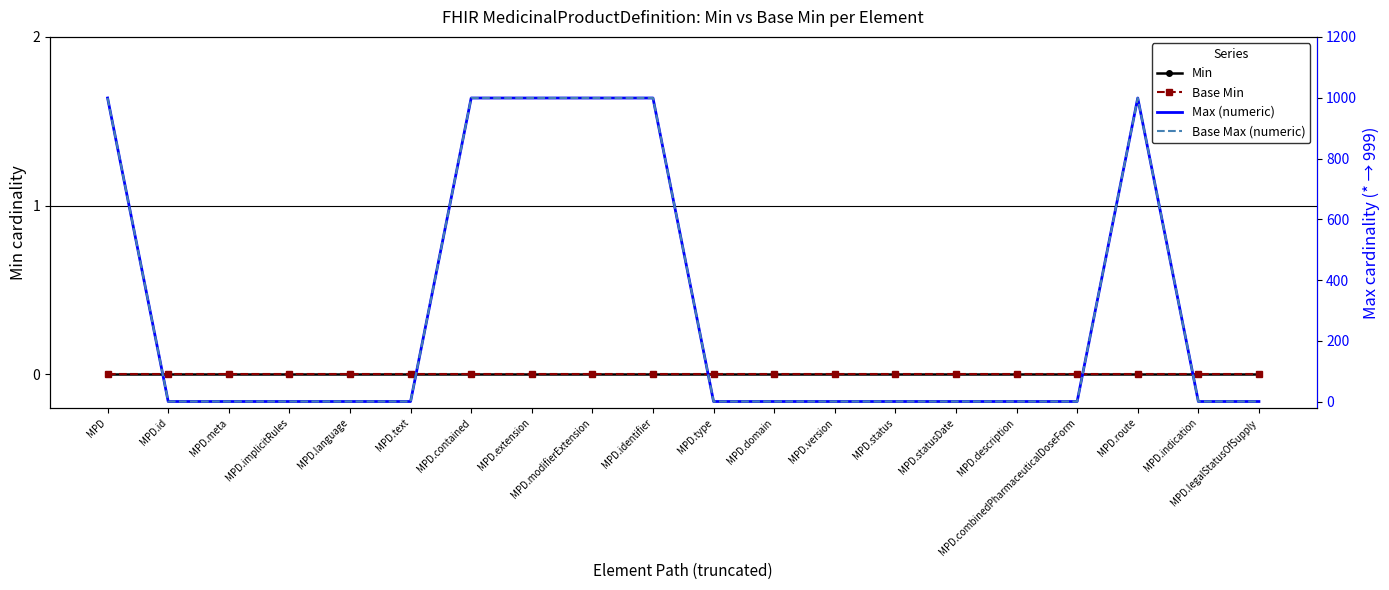

What is the sum of all Max (numeric) values?

6008